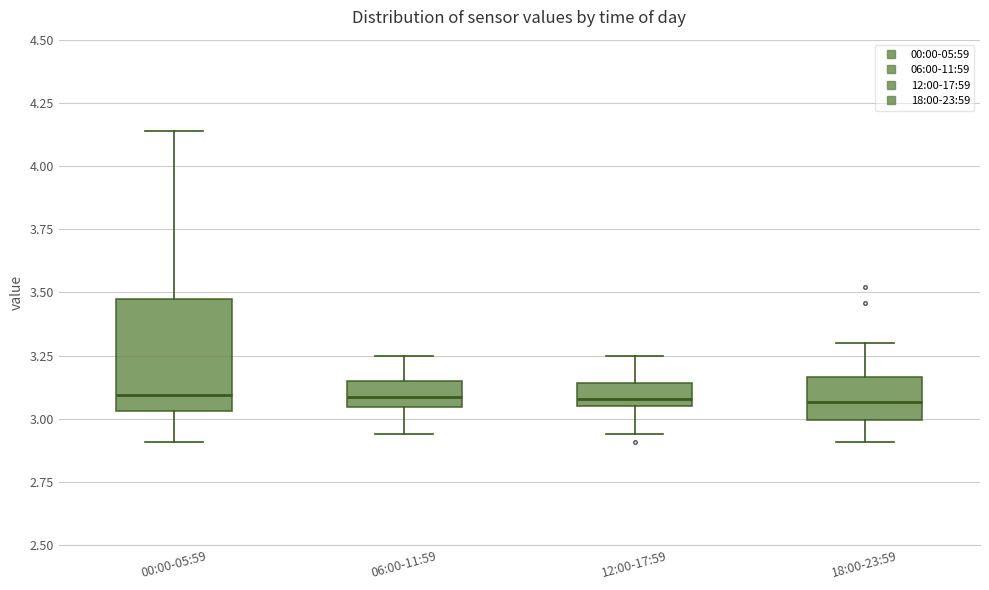

Which box is the tallest, from its lower edge to its upper edge?

00:00-05:59